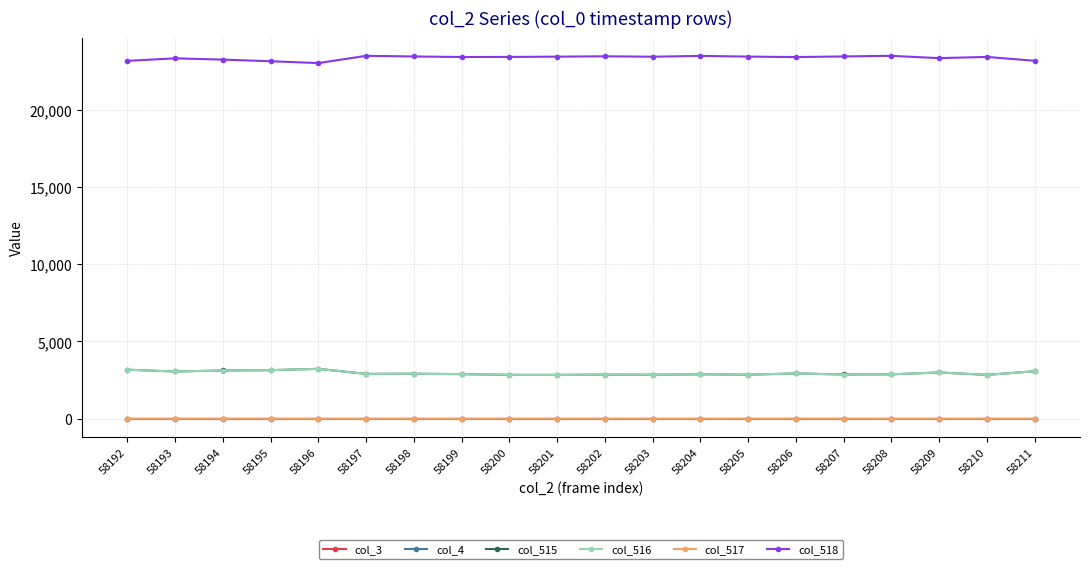

Is this an area chart (filled region under the line)?

No